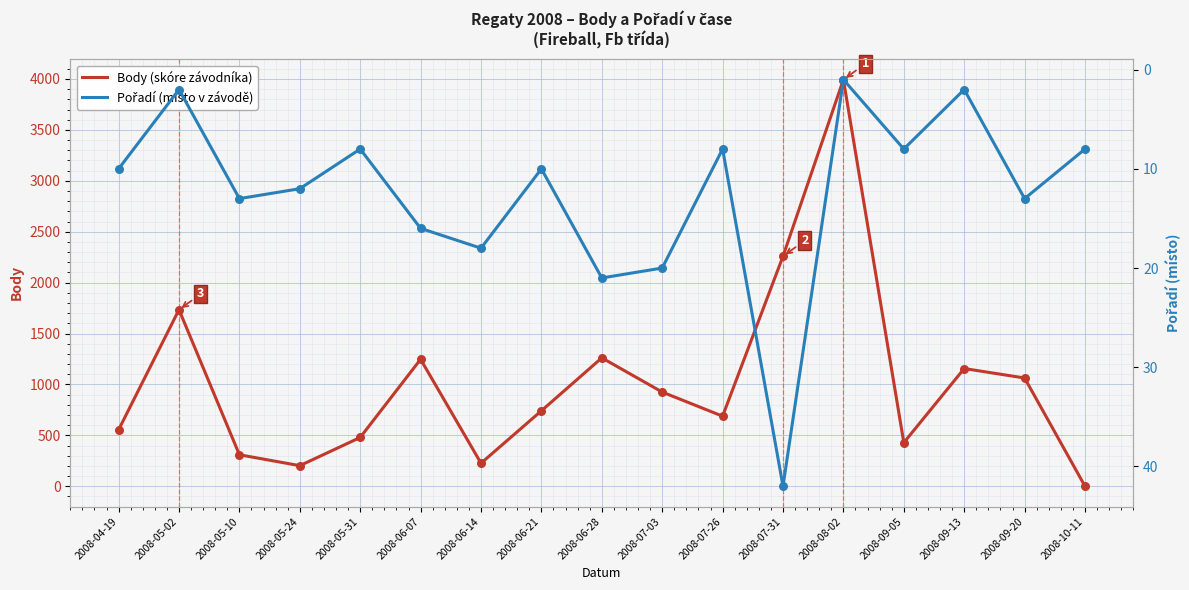

What are all the series names shown in the legend?

Body, Pořadí